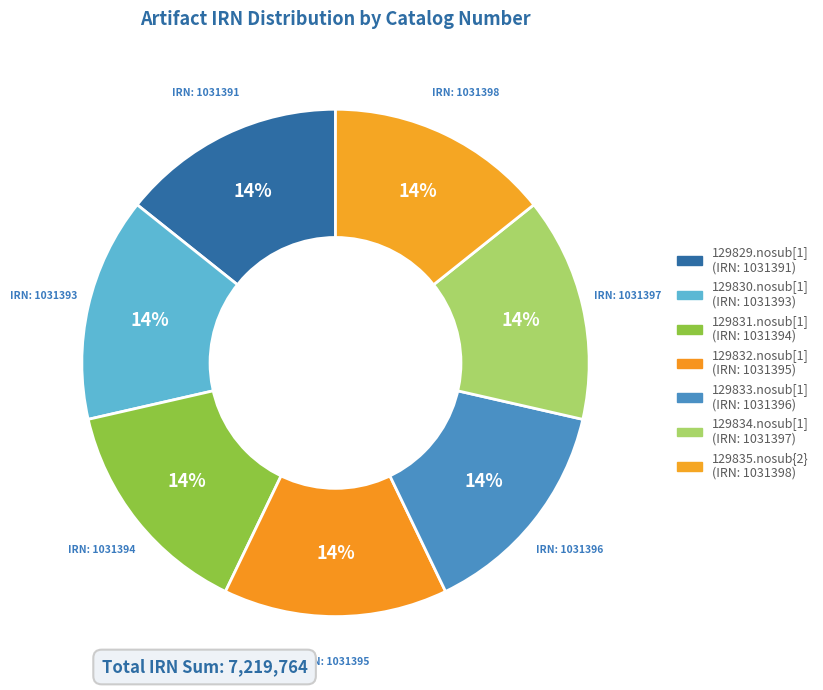

What is the change in value from 129831.nosub[1] to 129833.nosub[1]?

+2